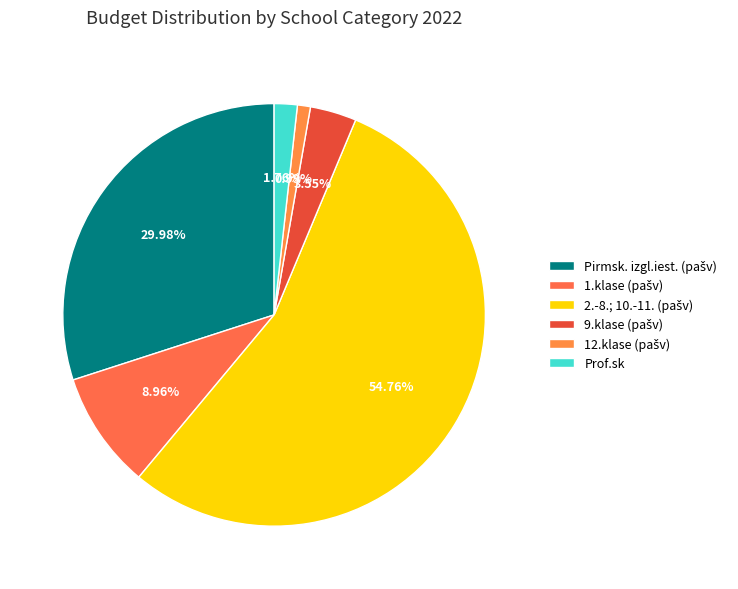

What portion of the pie excludes 9.klase (pašv)?

96.5%